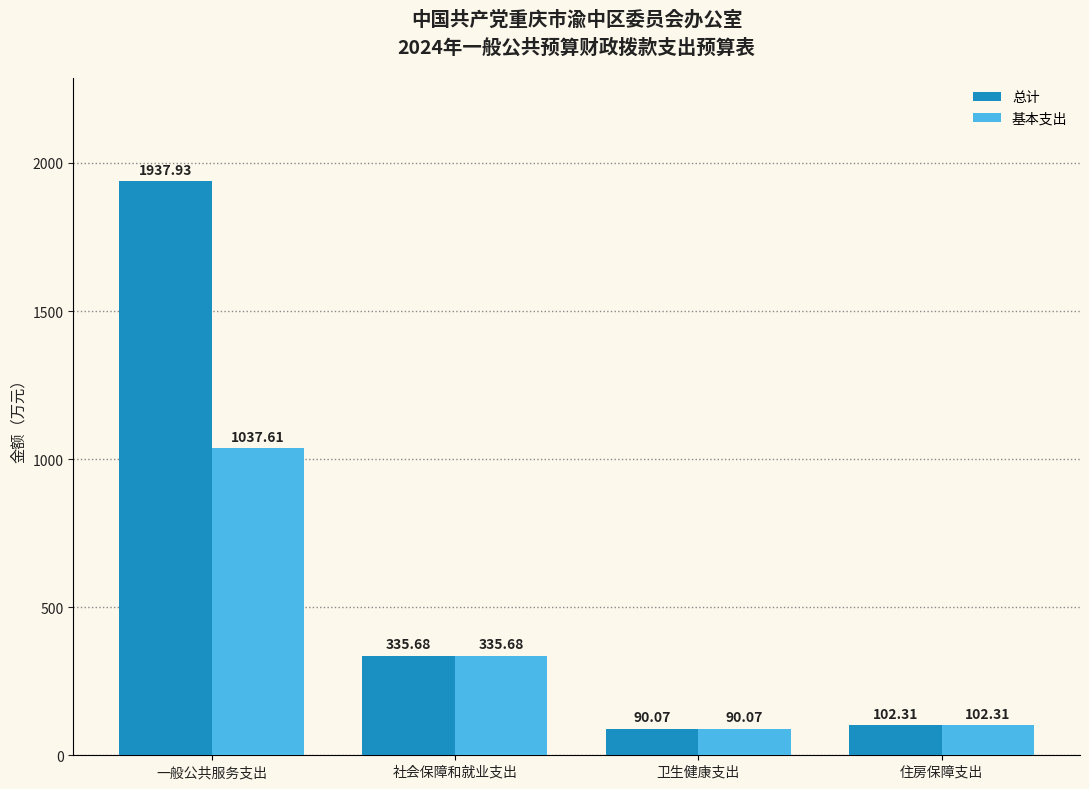

What is the approximate value of 基本支出 at 一般公共服务支出?

1037.6